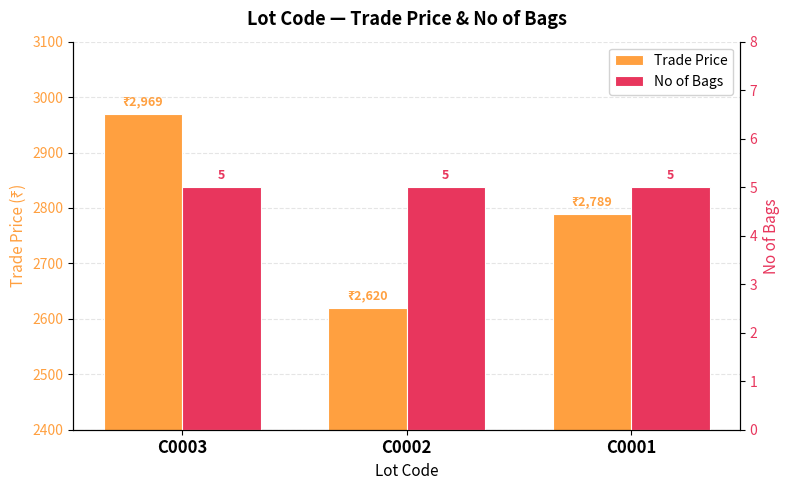

Which series has the largest total across all categories?

Trade Price